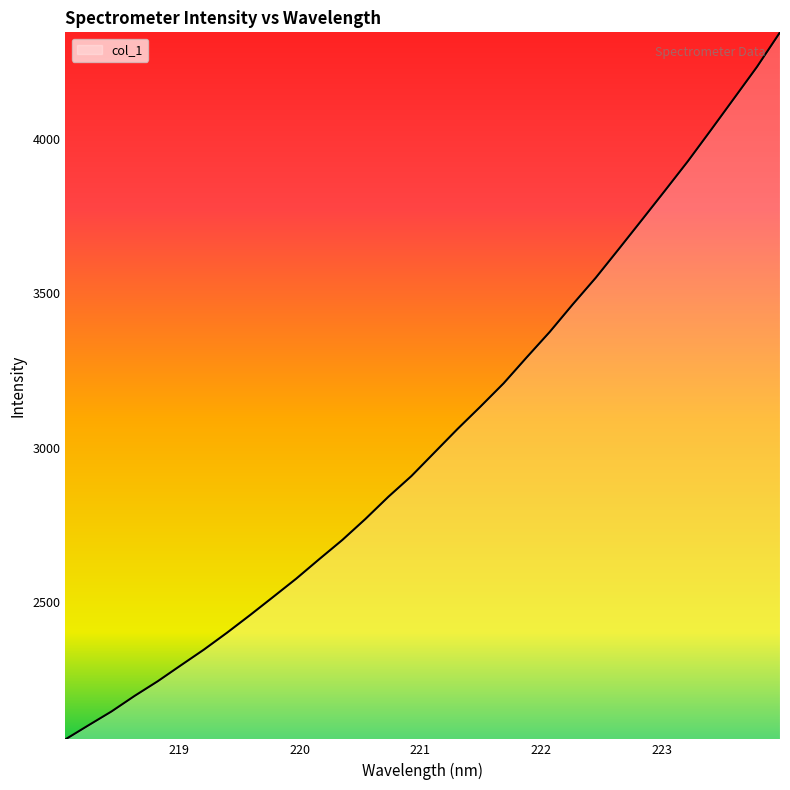

What is the difference between the second highest and minimum values?

2180.6